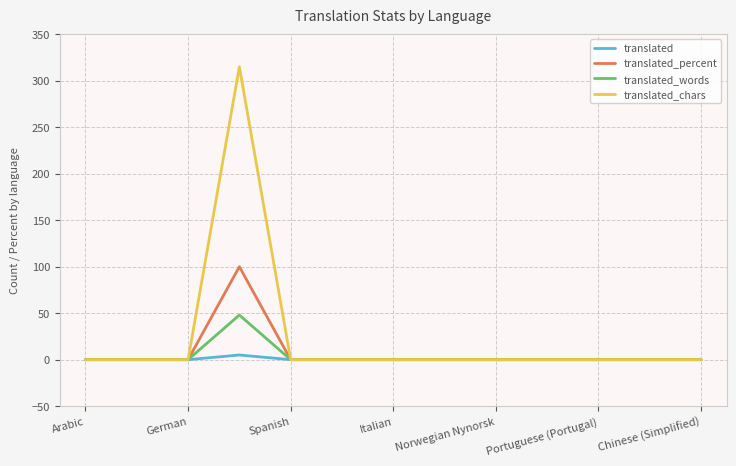

List the series in order of their peak value, lowest first.

translated, translated_words, translated_percent, translated_chars